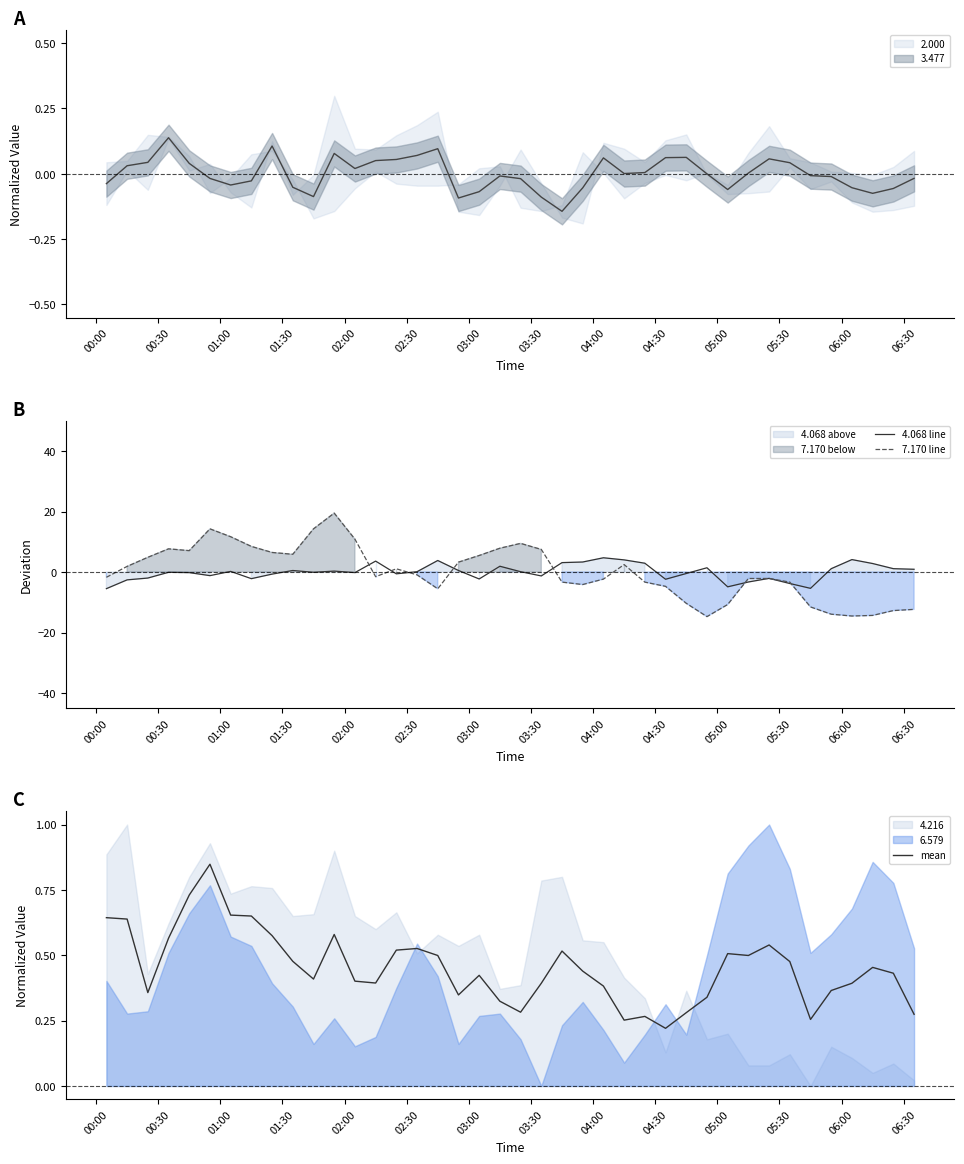

What is the lowest value of the 7.170 line series?

-14.7